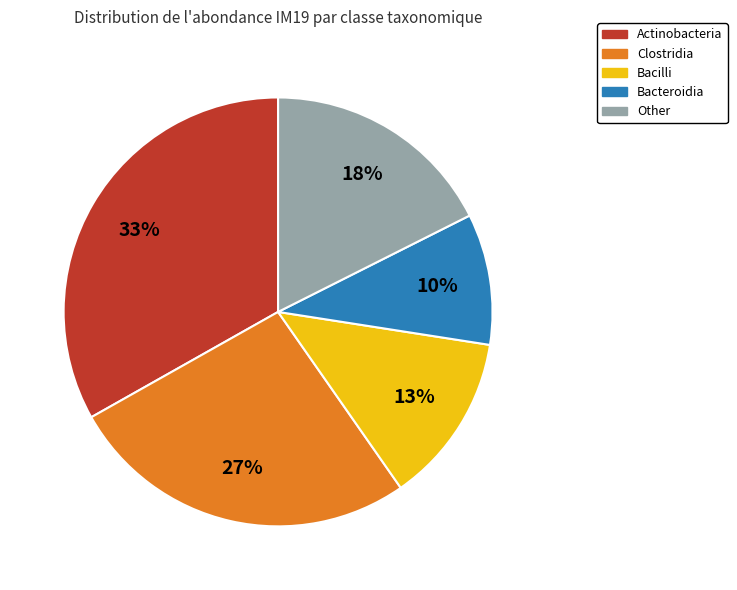

Combined, do Actinobacteria and Bacilli account for over 50%?

No